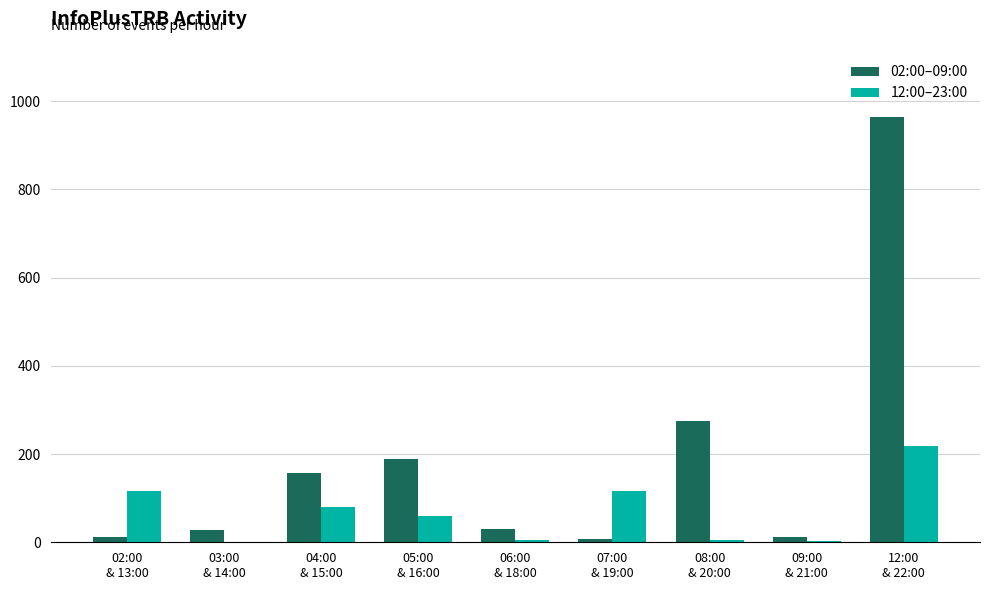

What are all the series names shown in the legend?

02:00–09:00, 12:00–23:00